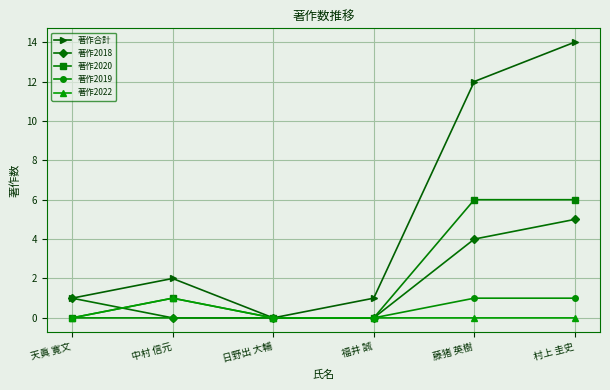

At which label does 著作2022 reach its peak?

中村 信元